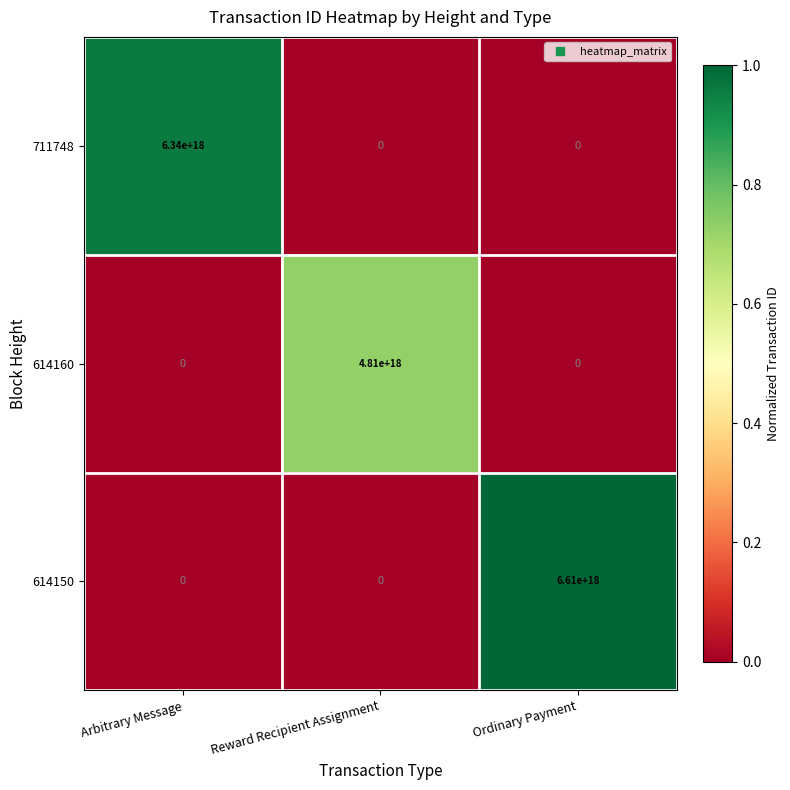

Which category has the highest value across all series?

Ordinary Payment